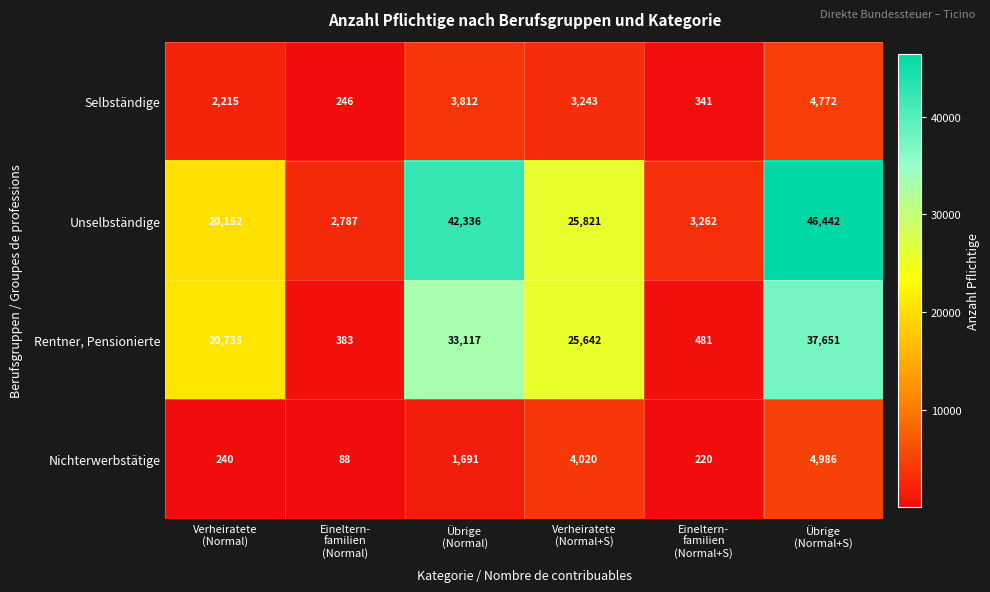

At how many categories does at least one series exceed 18671?

4